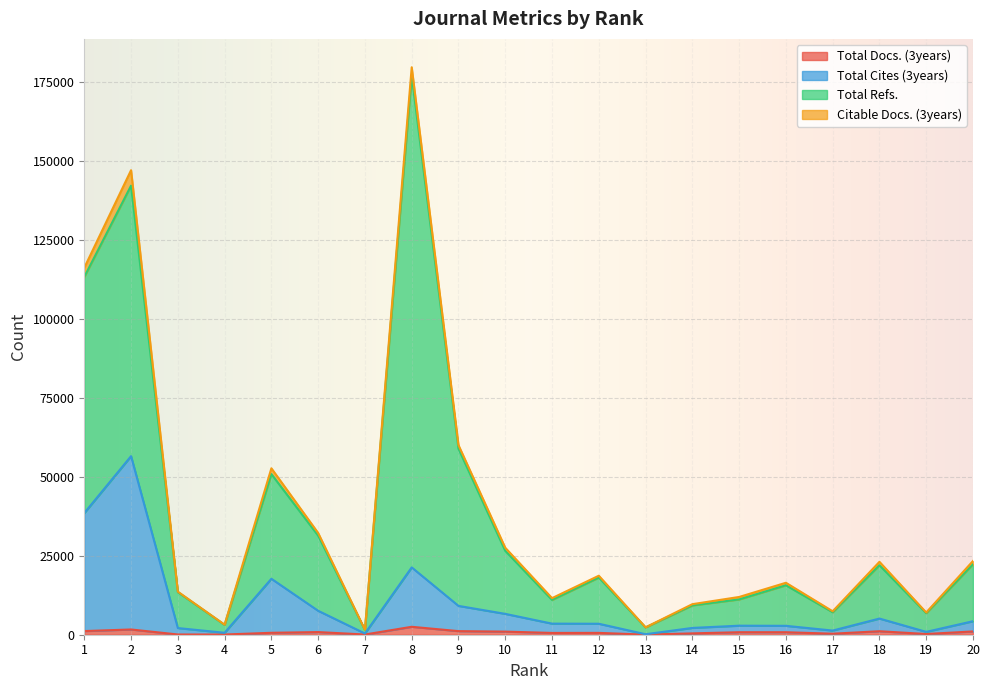

At which label is Total Docs. (3years) closest to 1269?

1